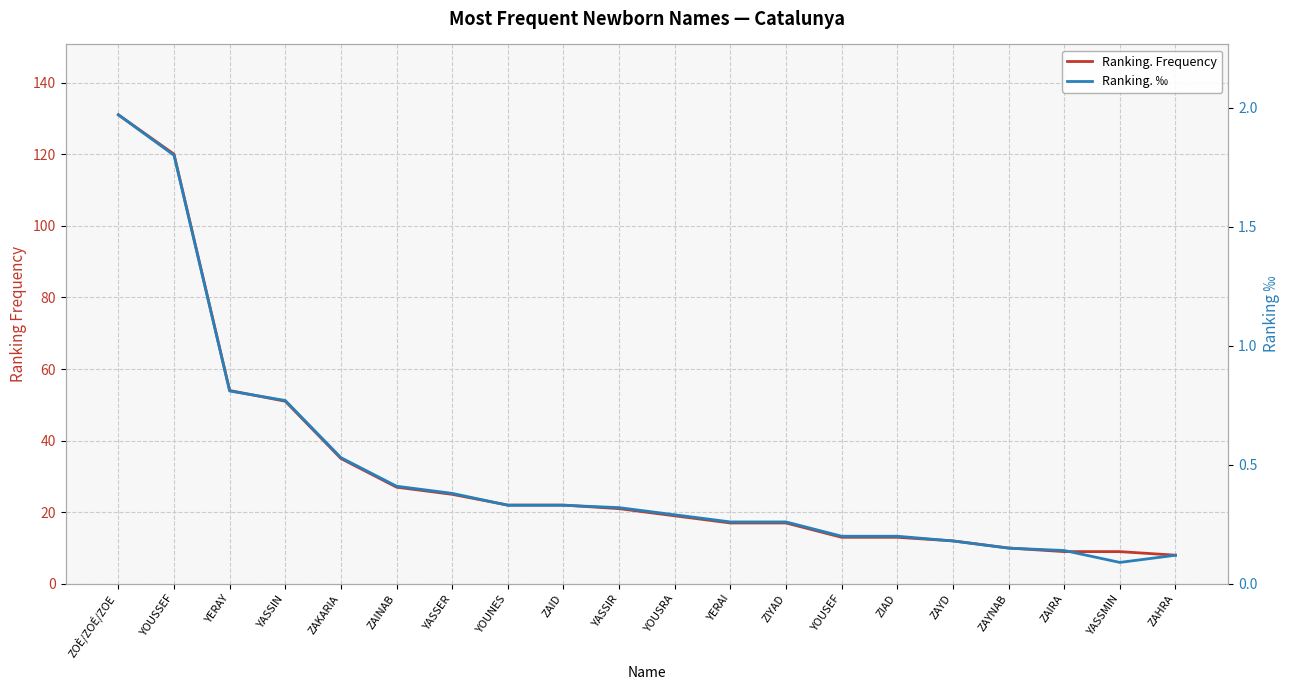

Is it true that Ranking. ‰ equals 2.0 at ZOÈ/ZOÉ/ZOE?

True